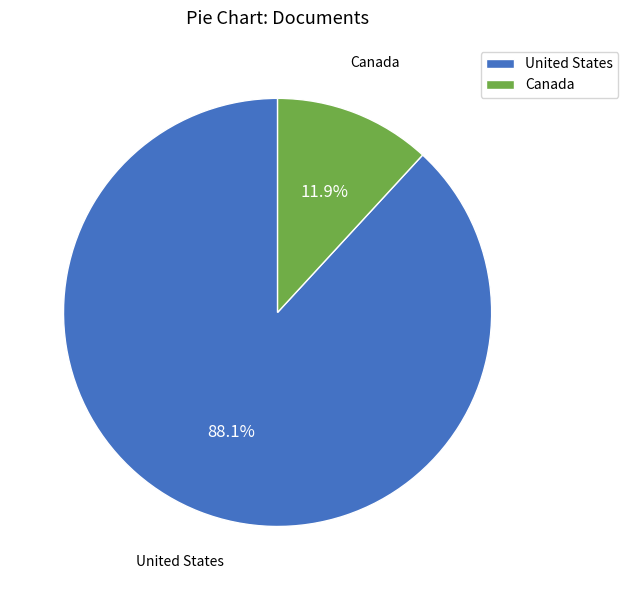

How much of the chart is everything except United States?

11.9%